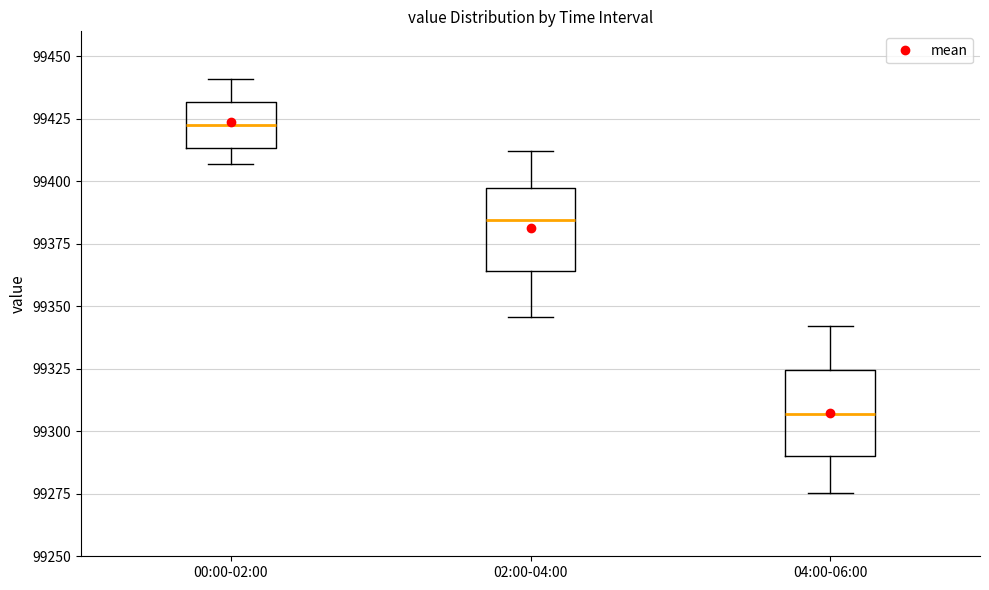

Reading left to right, transcribe this box plot: for each box, give where its median line is, the range the box spans, and where its two whiskers end, as read against the y-axis. The values are not printed on the chart, so give them approximately, as read against the axis.

00:00-02:00: median 99425, box 99415 to 99430, whiskers 99405 to 99440
02:00-04:00: median 99385, box 99365 to 99395, whiskers 99345 to 99410
04:00-06:00: median 99305, box 99290 to 99325, whiskers 99275 to 99340